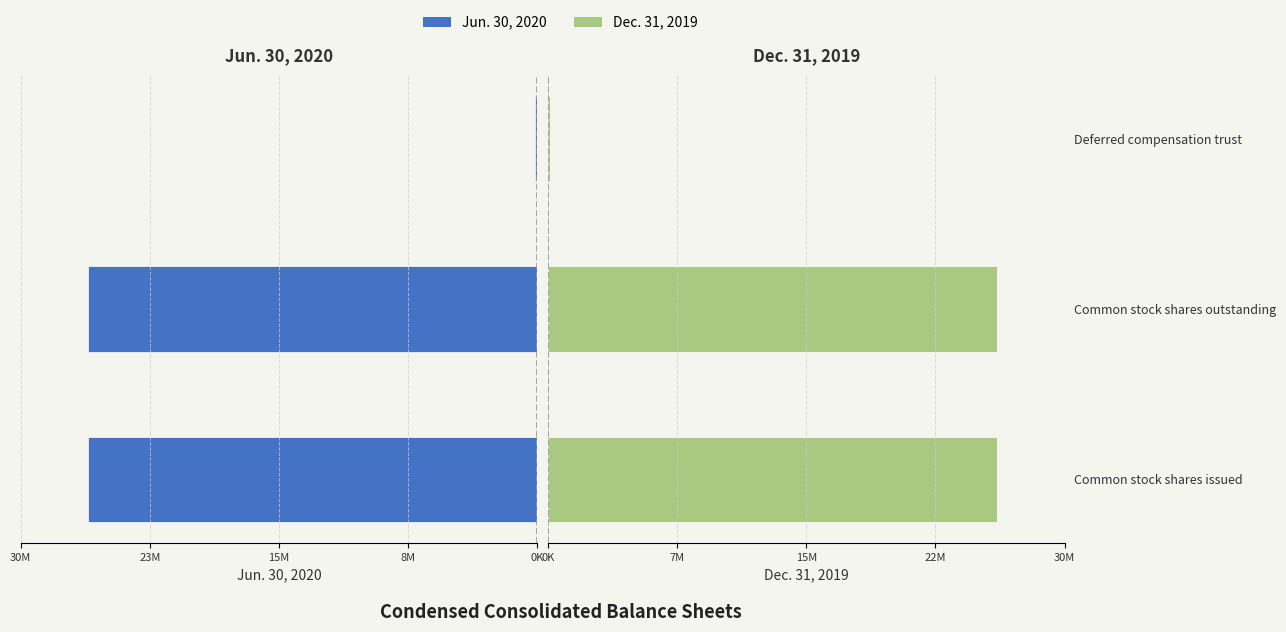

The Dec. 31, 2019 series shows 25.9 at Common stock shares outstanding. True or false?

True